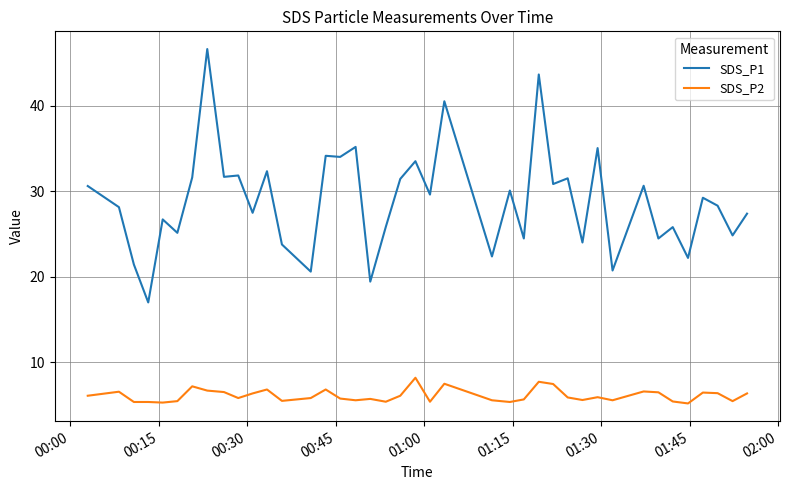

True or false: SDS_P2 and SDS_P1 cross at least once.

False